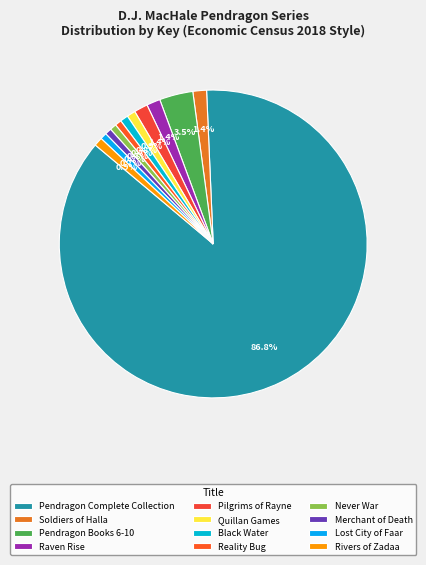

How many segments does this pie chart have?

12